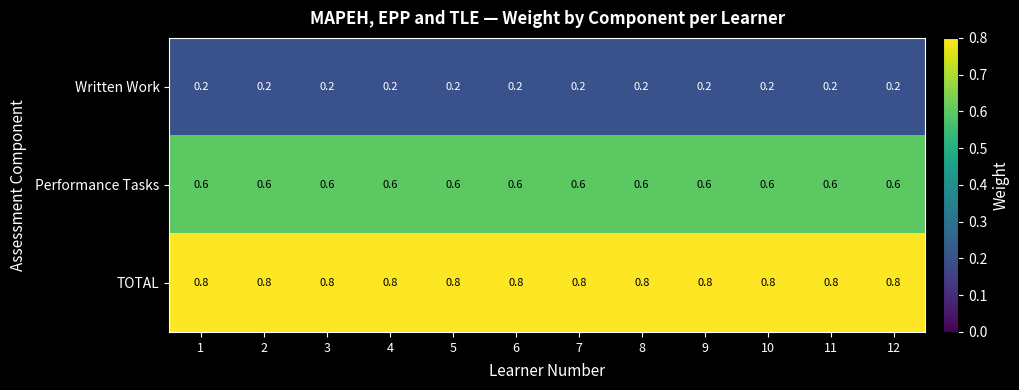

List the series in order of their overall mean, highest first.

TOTAL, Performance Tasks, Written Work